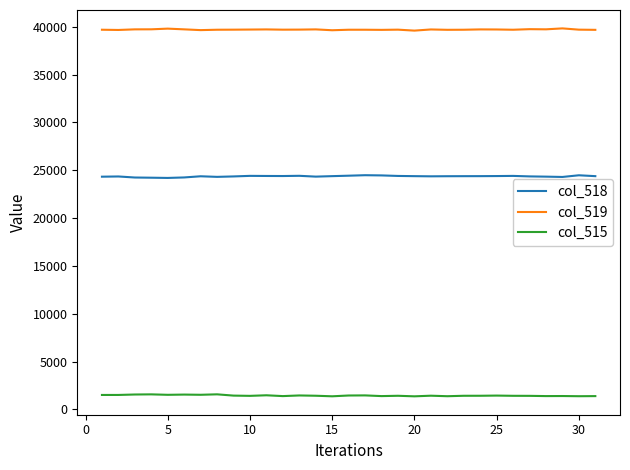

True or false: col_518 and col_515 intersect in this chart.

False